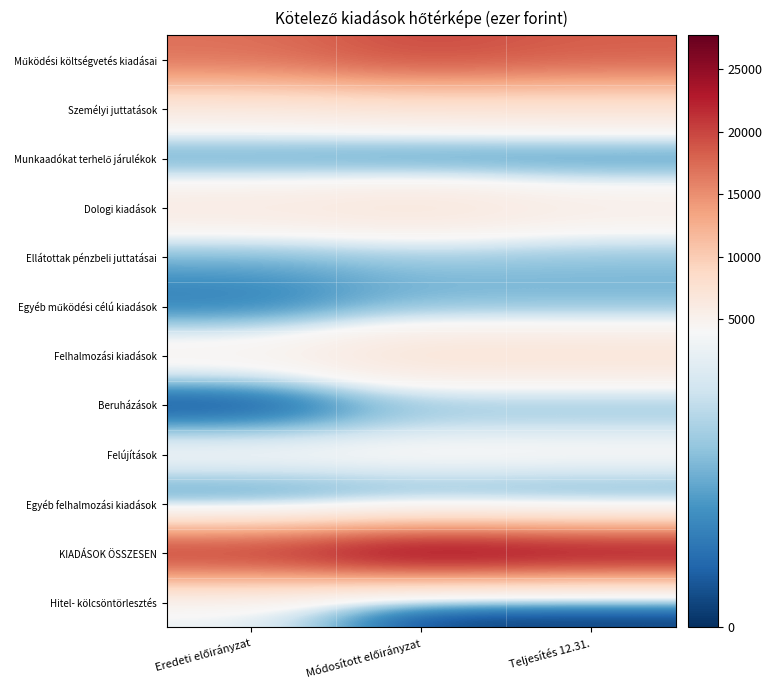

Rank the series by their maximum value, from highest to lowest.

KIADÁSOK ÖSSZESEN, Működési költségvetés kiadásai, Felhalmozási kiadások, Dologi kiadások, Személyi juttatások, Felújítások, Hitel- kölcsöntörlesztés, Ellátottak pénzbeli juttatásai, Beruházások, Egyéb működési célú kiadások, Munkaadókat terhelő járulékok, Egyéb felhalmozási kiadások